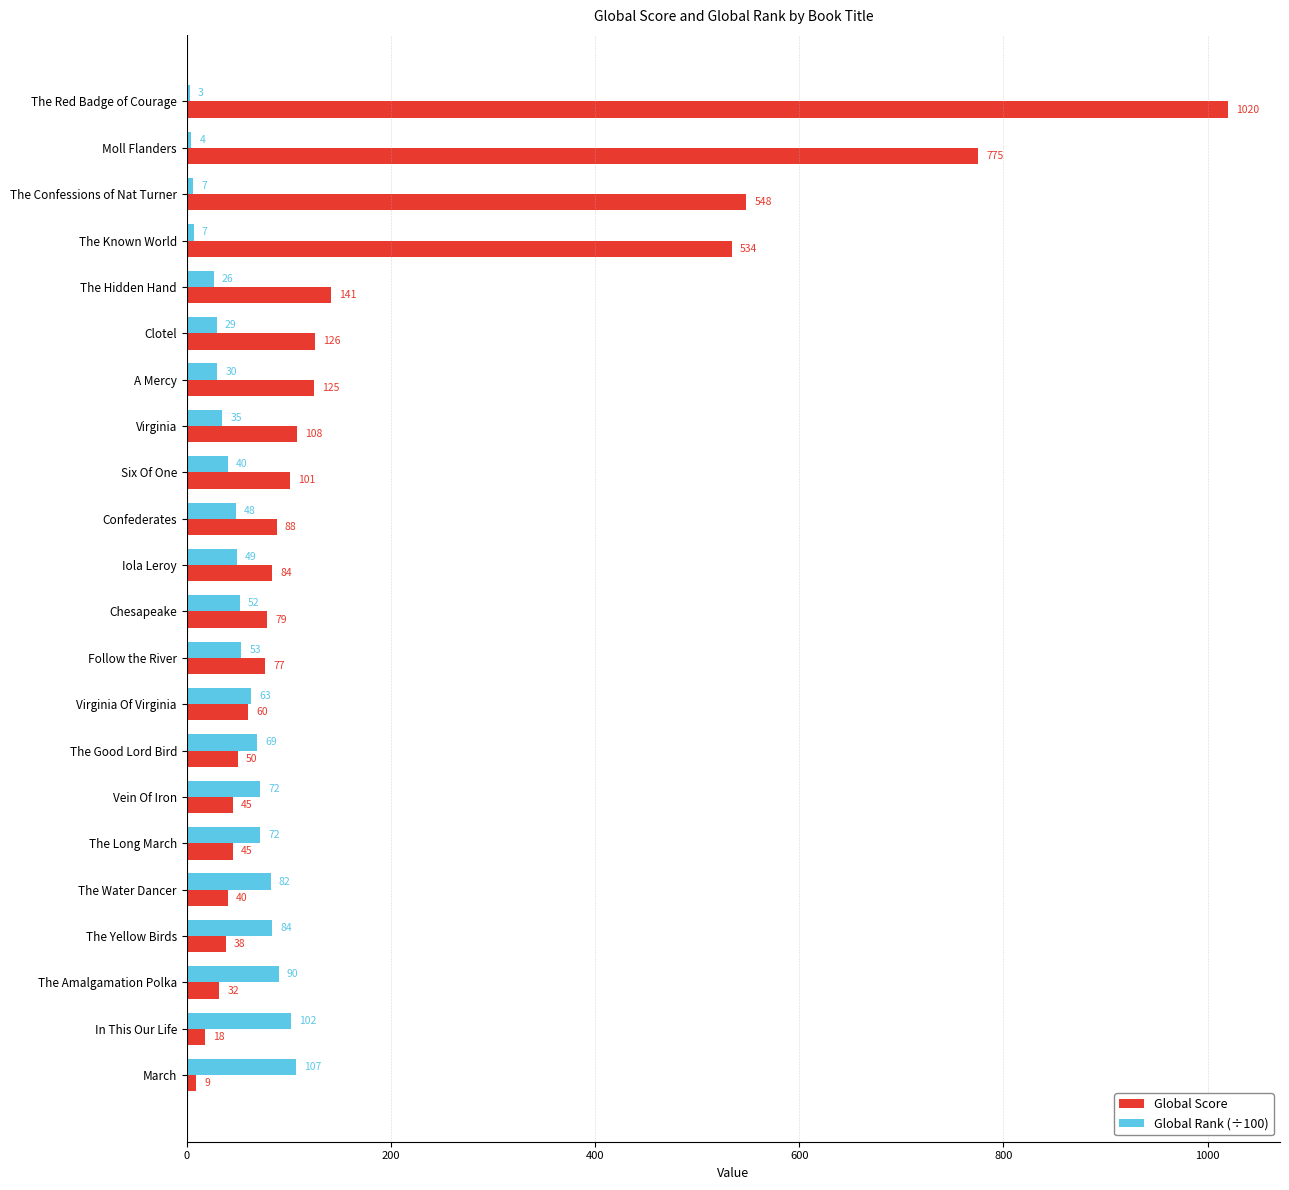

True or false: Global Rank (÷100) has a value of 38.6 at Vein Of Iron.

False